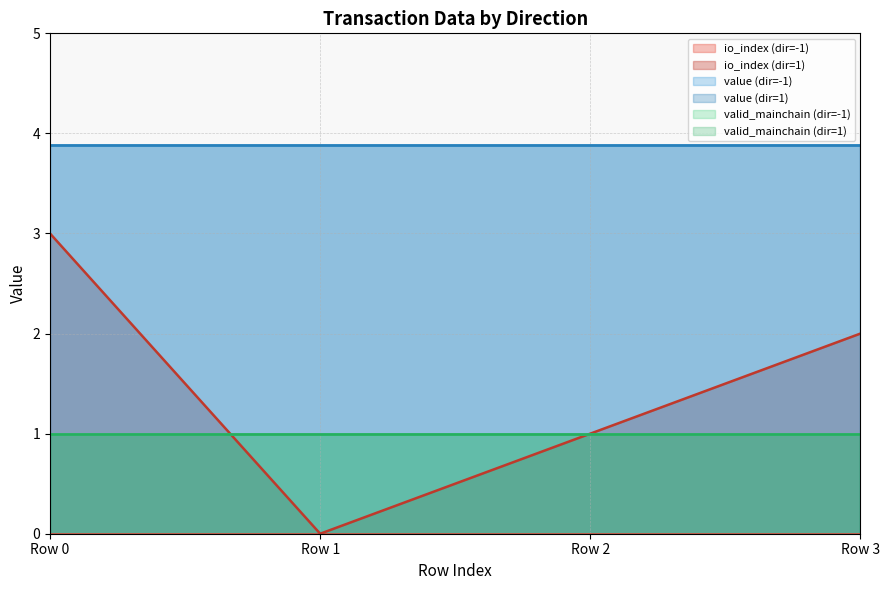

How many data points in Regular are above 2?

1